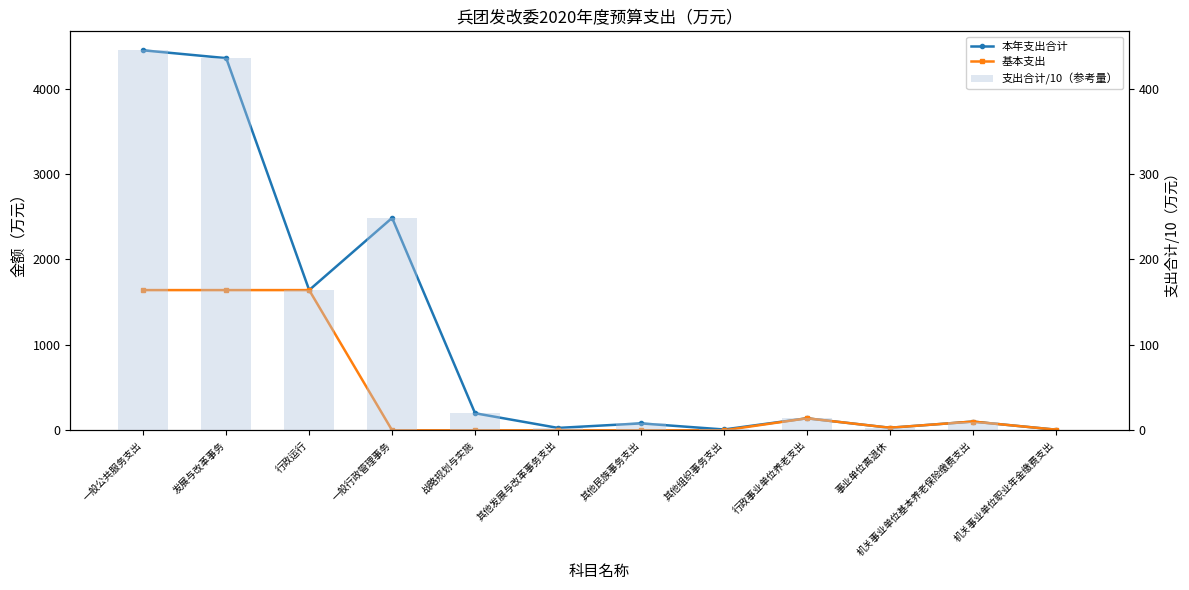

Reading right to left, transcribe all the data shown in this chart.

本年支出合计: 机关事业单位职业年金缴费支出=8.0	机关事业单位基本养老保险缴费支出=102.7	事业单位离退休=30.4	行政事业单位养老支出=141.1	其他组织事务支出=10.0	其他民族事务支出=81.3	其他发展与改革事务支出=28.4	战略规划与实施=200.0	一般行政管理事务=2486.0	行政运行=1641.2	发展与改革事务=4355.6	一般公共服务支出=4446.9
基本支出: 机关事业单位职业年金缴费支出=8.0	机关事业单位基本养老保险缴费支出=102.7	事业单位离退休=30.4	行政事业单位养老支出=141.1	其他组织事务支出=0.0	其他民族事务支出=0.0	其他发展与改革事务支出=0.0	战略规划与实施=0.0	一般行政管理事务=0.0	行政运行=1641.2	发展与改革事务=1641.2	一般公共服务支出=1641.2
支出合计/10（参考量）: 机关事业单位职业年金缴费支出=0.8	机关事业单位基本养老保险缴费支出=10.3	事业单位离退休=3.0	行政事业单位养老支出=14.1	其他组织事务支出=1.0	其他民族事务支出=8.1	其他发展与改革事务支出=2.8	战略规划与实施=20.0	一般行政管理事务=248.6	行政运行=164.1	发展与改革事务=435.6	一般公共服务支出=444.7